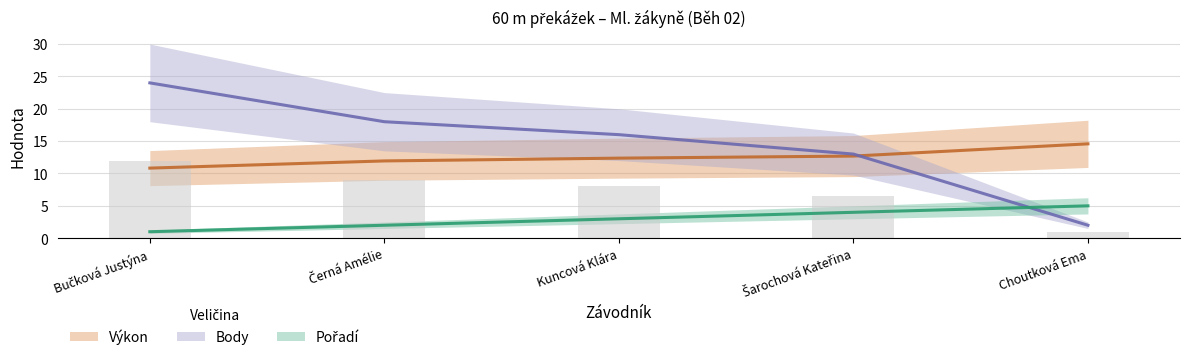

What is the smallest value displayed?

1.0